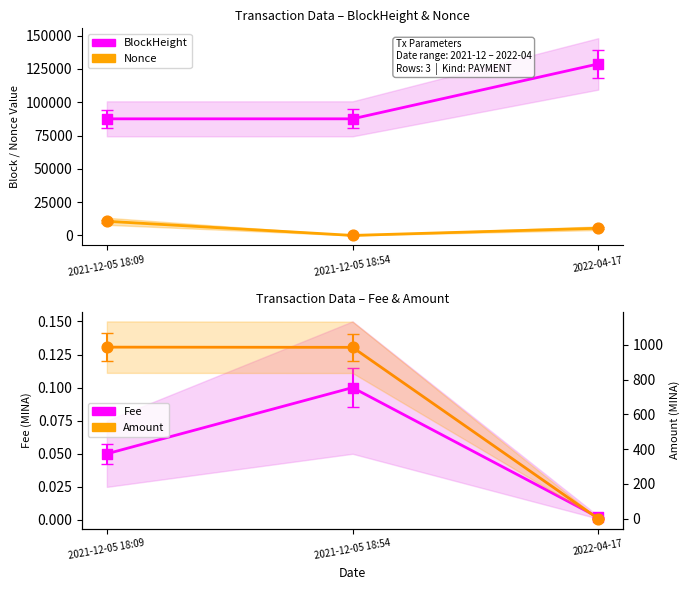

Which series has the widest spread of Y values?

BlockHeight